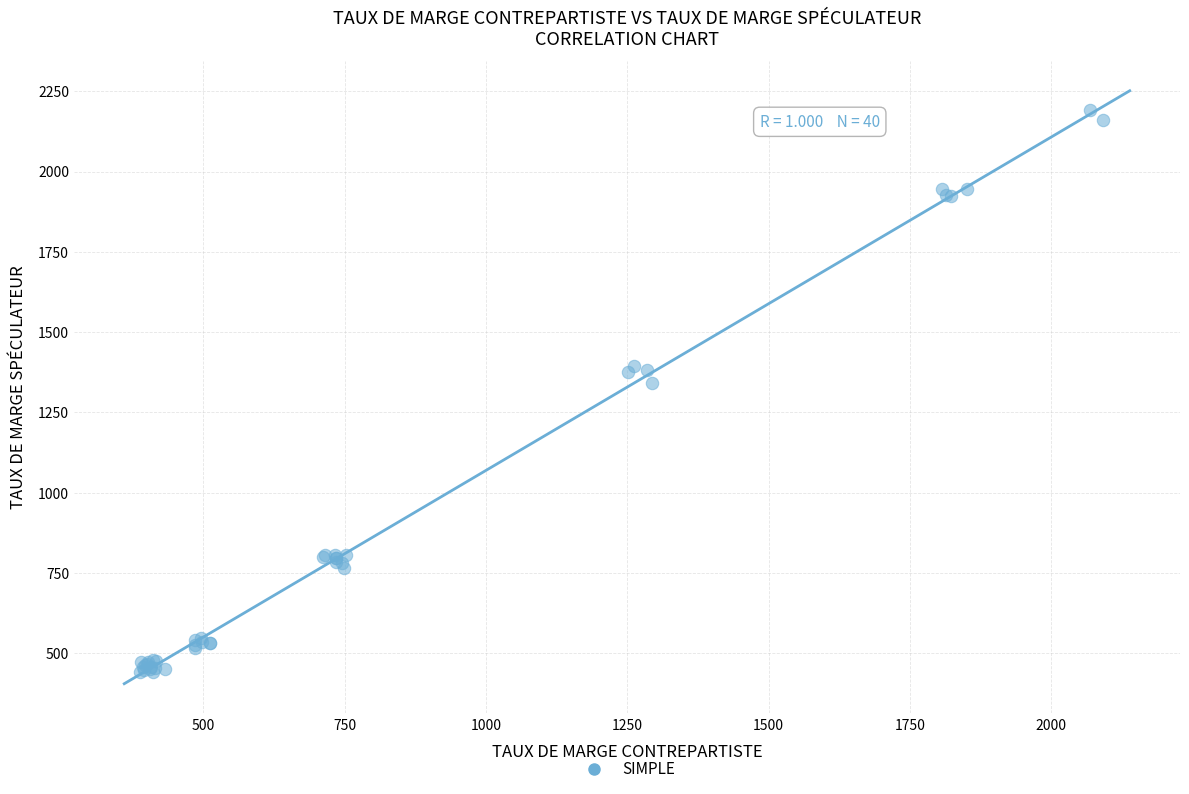

What Y value in the scatter plot is closest to 1316?

1341.7